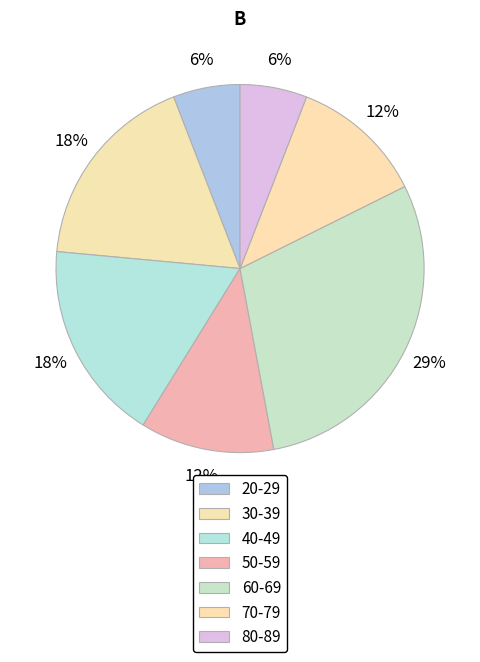

Combined, do 50-59 and 70-79 account for over 50%?

No